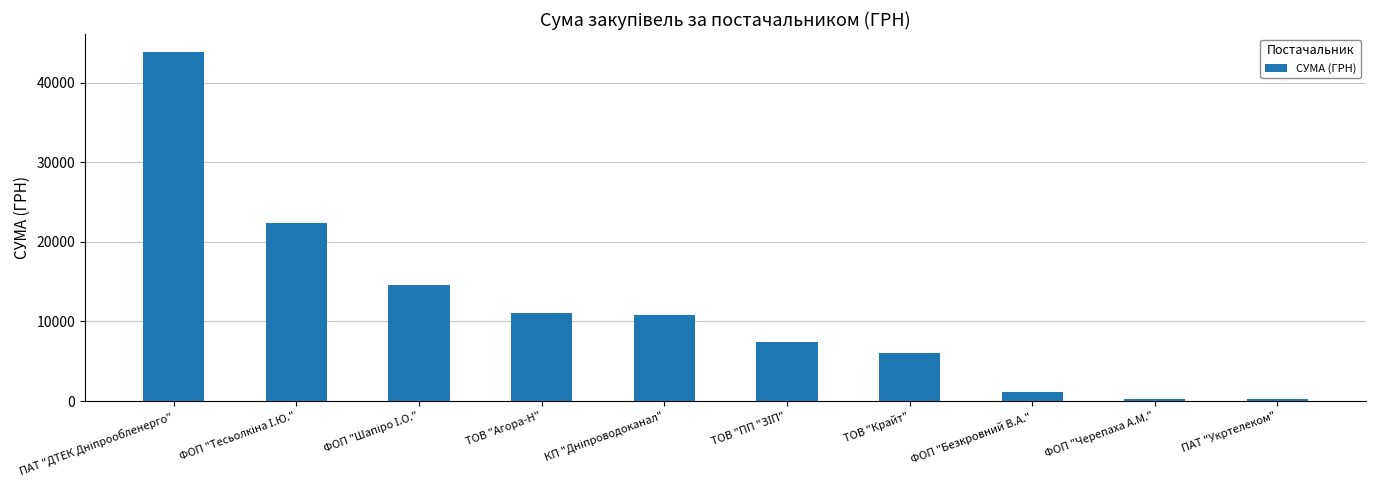

What is the minimum value shown in the chart?

288.8